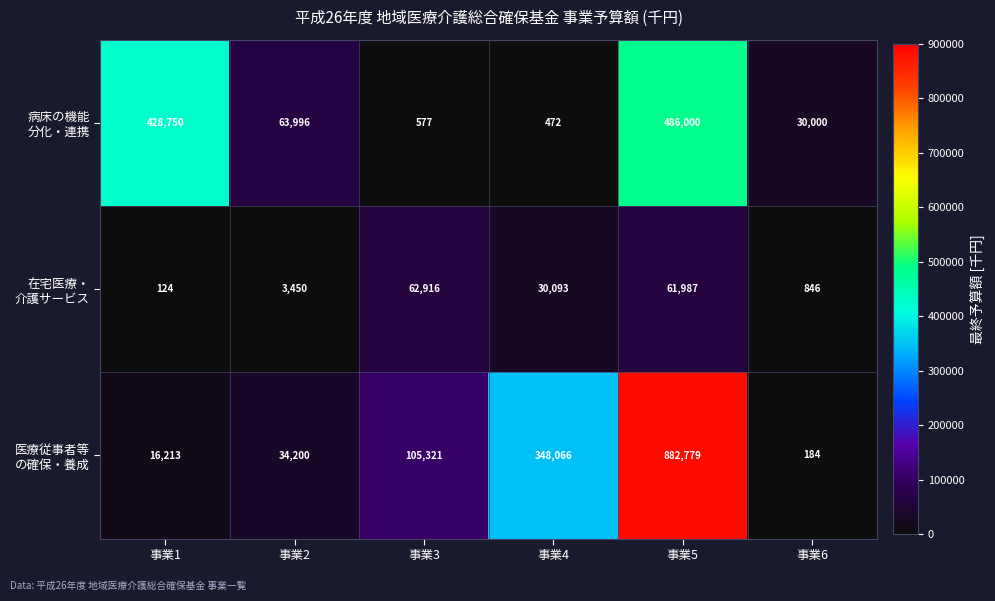

What is the difference between the highest and lowest values at 事業5?

820792